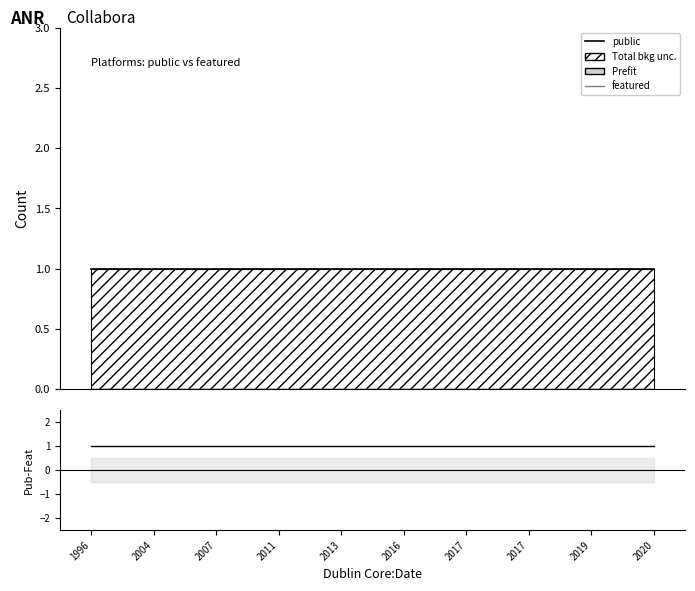

How many lines are shown in the chart?

3